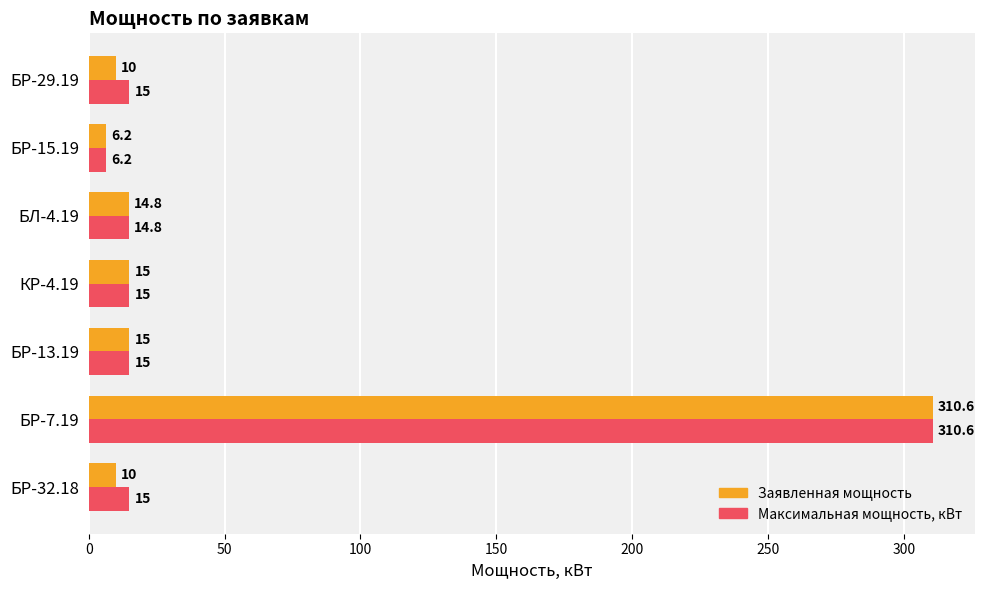

Which series has the largest total across all categories?

Максимальная мощность, кВт